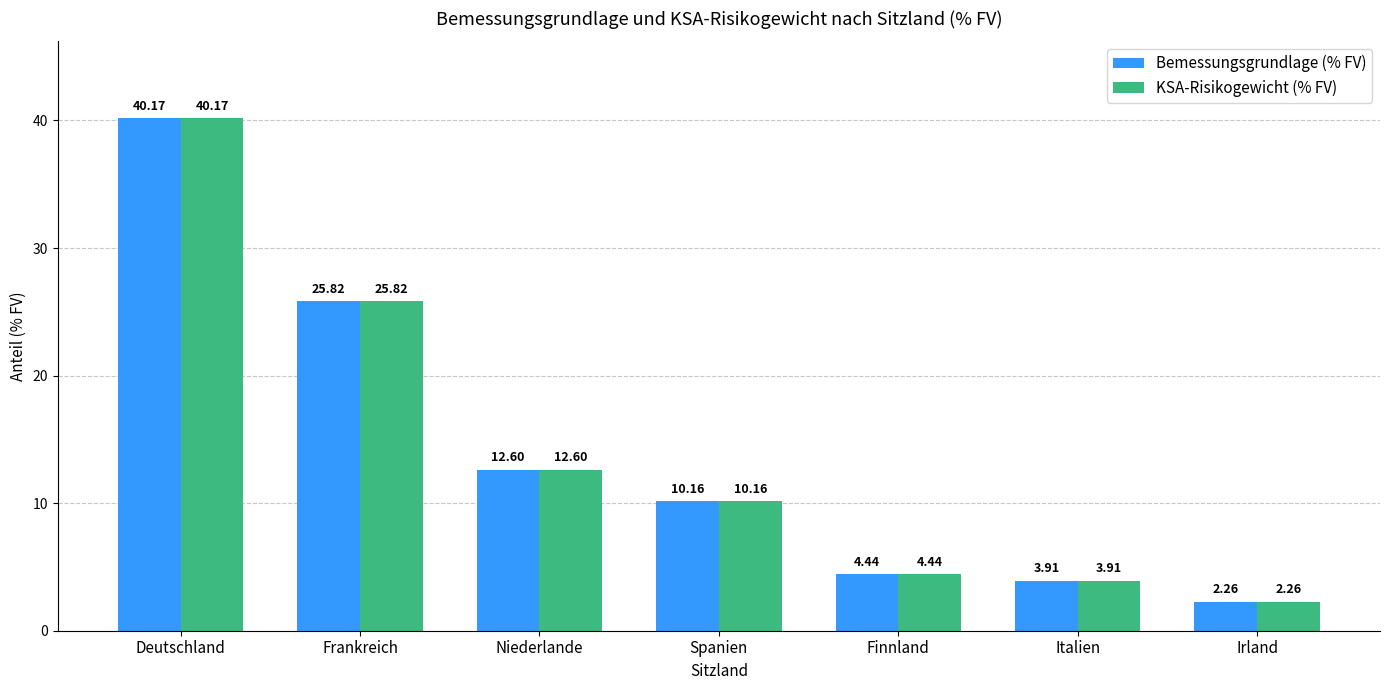

What is the total value across all series at Irland?

4.5